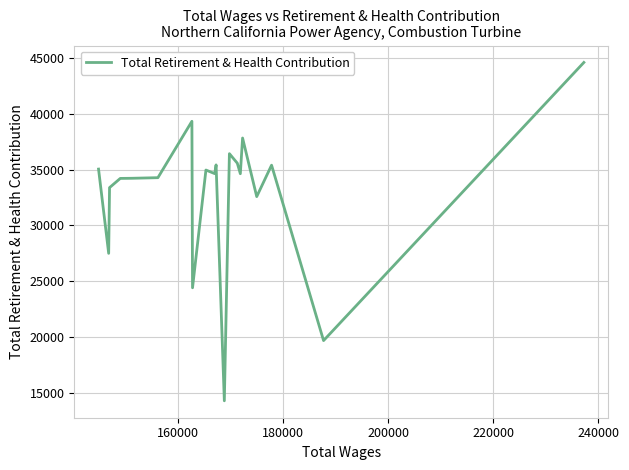

What is the minimum value shown in the chart?

14258